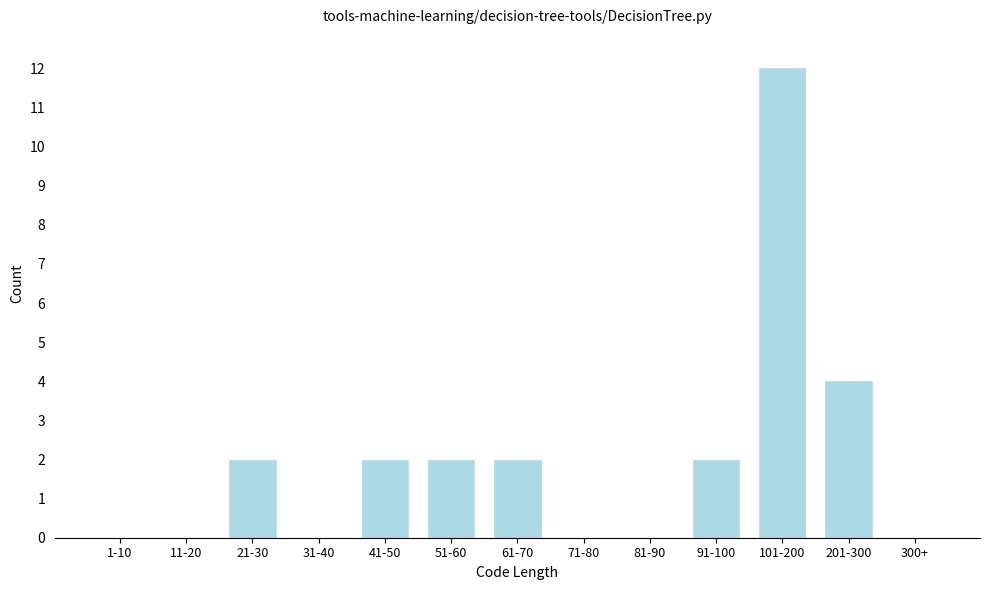

Reading left to right, extract all data points from this chart.

1-10=0	11-20=0	21-30=2	31-40=0	41-50=2	51-60=2	61-70=2	71-80=0	81-90=0	91-100=2	101-200=12	201-300=4	300+=0